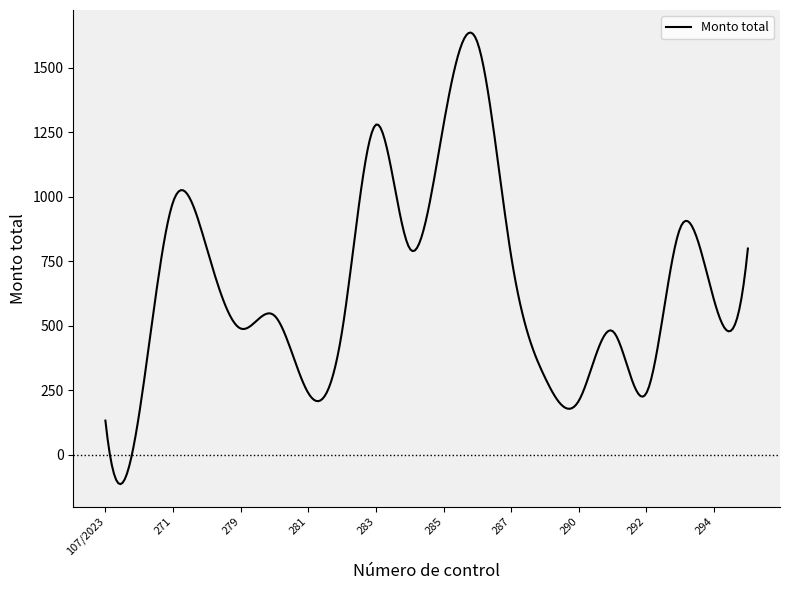

How many lines are shown in the chart?

1